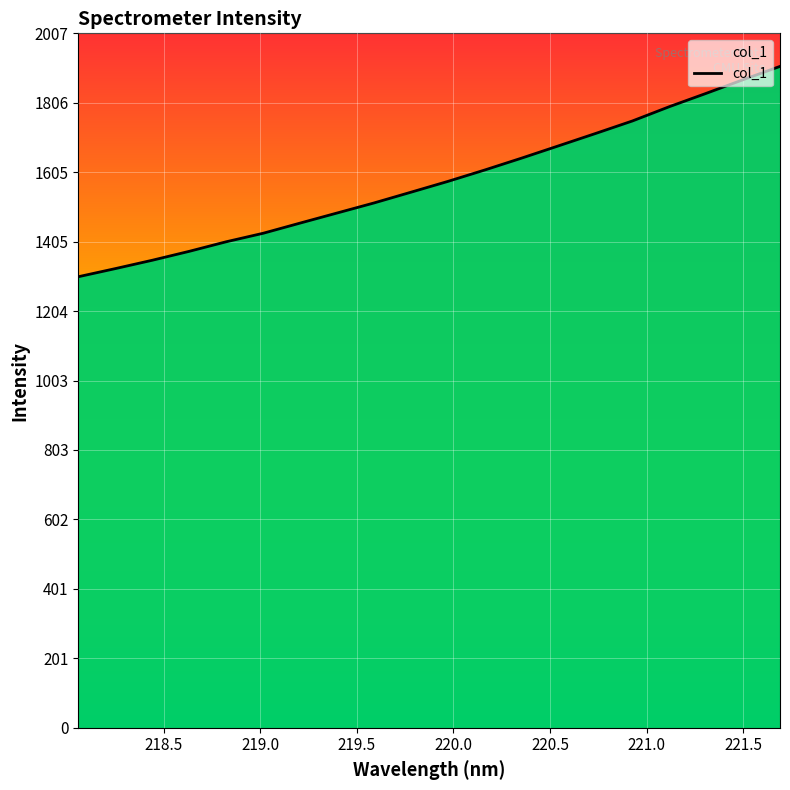

What is the maximum value shown in the chart?

1911.0